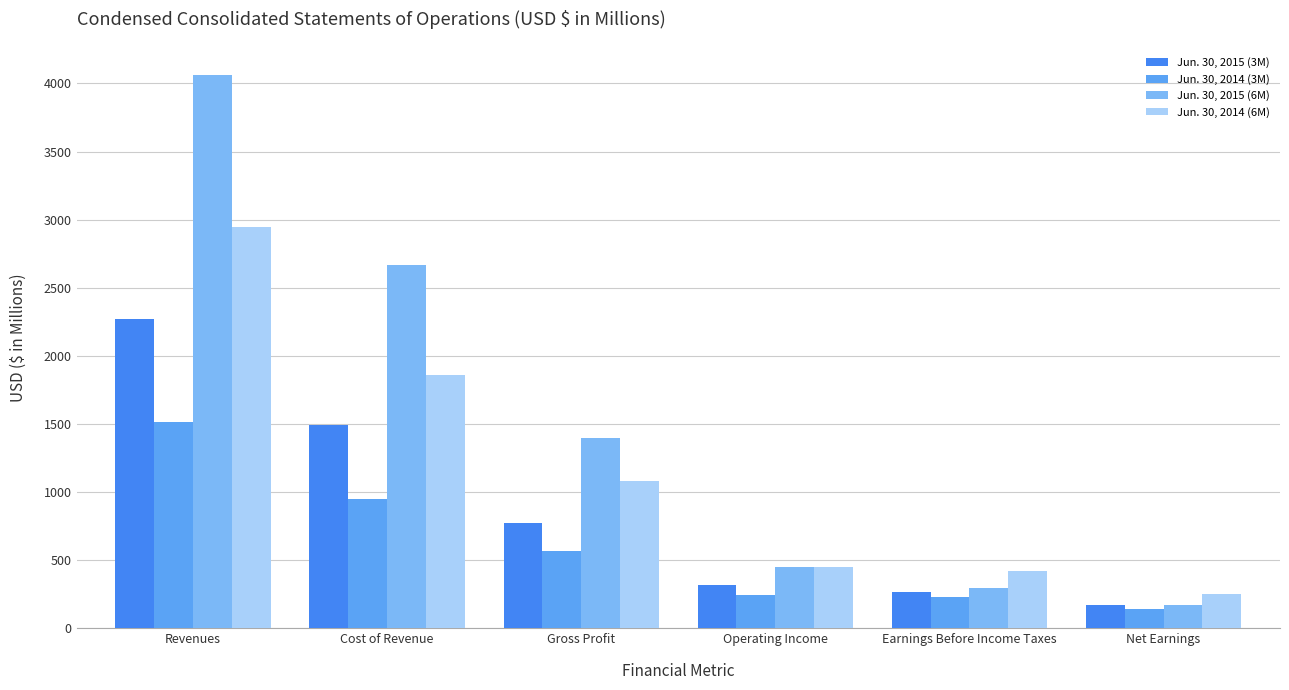

At Cost of Revenue, list the series in order from largest to smallest.

Jun. 30, 2015 (6M), Jun. 30, 2014 (6M), Jun. 30, 2015 (3M), Jun. 30, 2014 (3M)